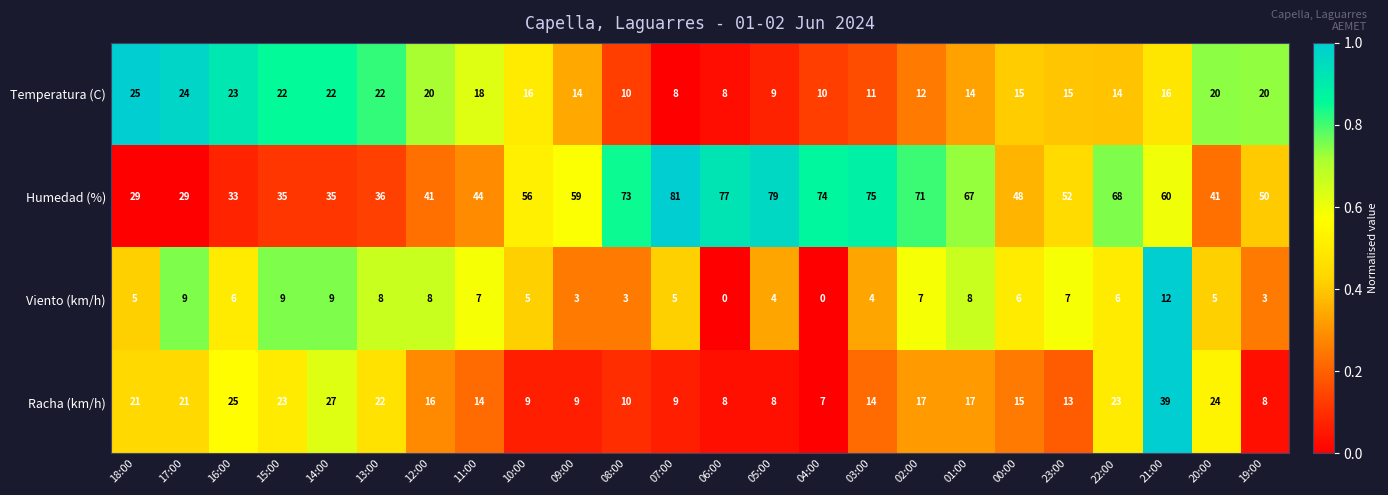

Rank the series at 02:00 from highest to lowest value.

Humedad (%), Racha (km/h), Temperatura (C), Viento (km/h)